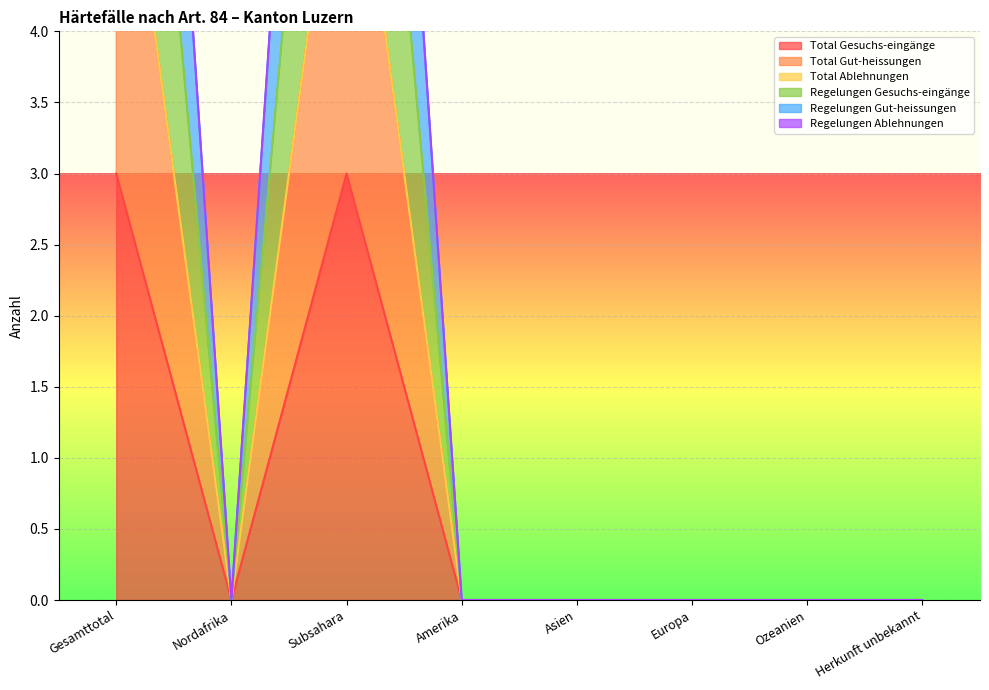

True or false: Total Gesuchs-eingänge and Regelungen Gesuchs-eingänge cross at least once.

False